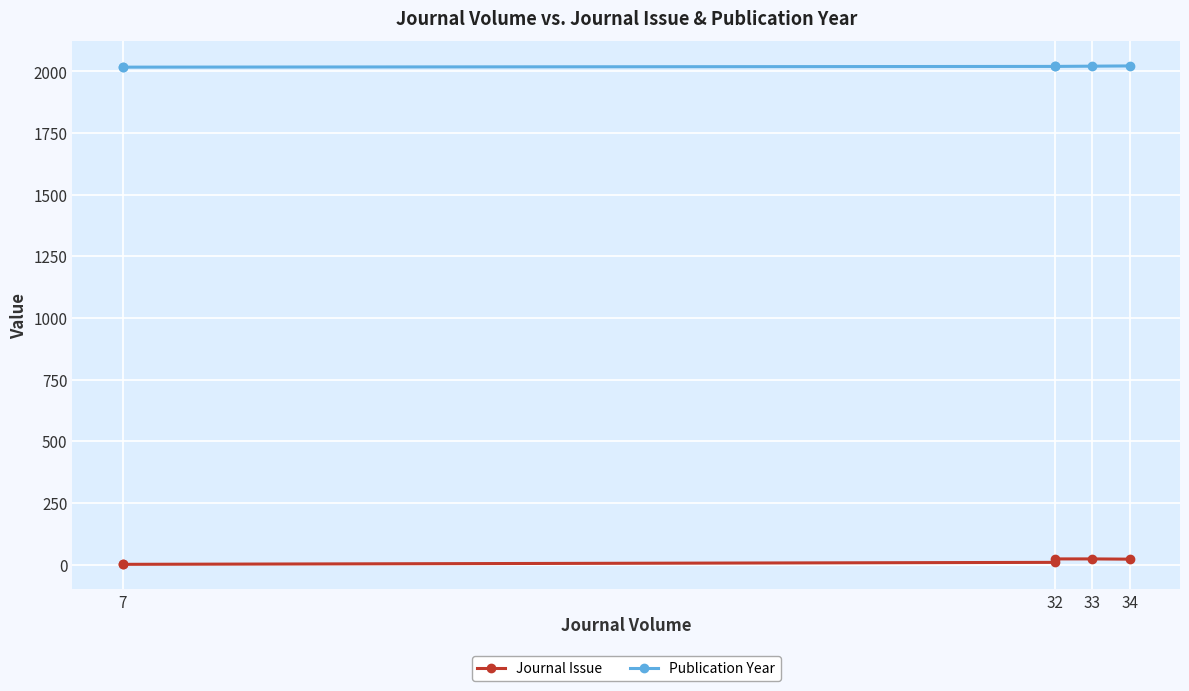

Which series has the largest range (max minus min)?

Journal Issue